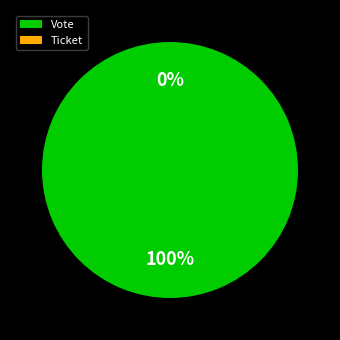

To the nearest percent, what is the combined percentage of Ticket and Vote?

100%